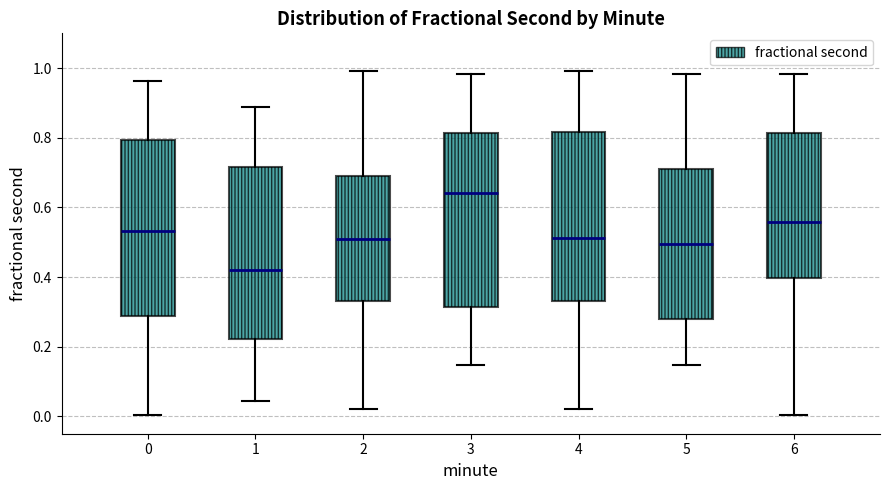

Reading left to right, read every box against the y-axis: the position of its median line, the range the box covers, and the ends of its whiskers. The values are not printed on the chart, so give them approximately, as read against the axis.

0: median 0.54, box 0.28 to 0.80, whiskers 0.00 to 0.96
1: median 0.42, box 0.22 to 0.72, whiskers 0.04 to 0.88
2: median 0.50, box 0.34 to 0.70, whiskers 0.02 to 1.00
3: median 0.64, box 0.32 to 0.82, whiskers 0.14 to 0.98
4: median 0.52, box 0.34 to 0.82, whiskers 0.02 to 1.00
5: median 0.50, box 0.28 to 0.72, whiskers 0.14 to 0.98
6: median 0.56, box 0.40 to 0.82, whiskers 0.00 to 0.98